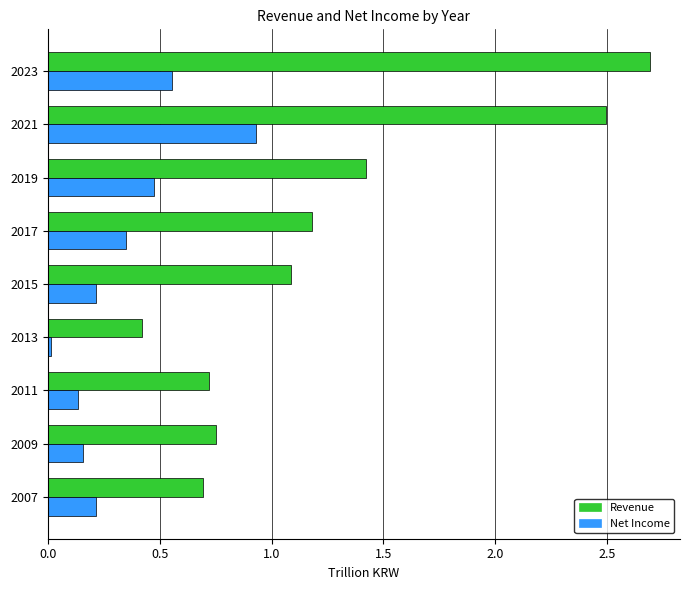

How many series are shown in this chart?

2